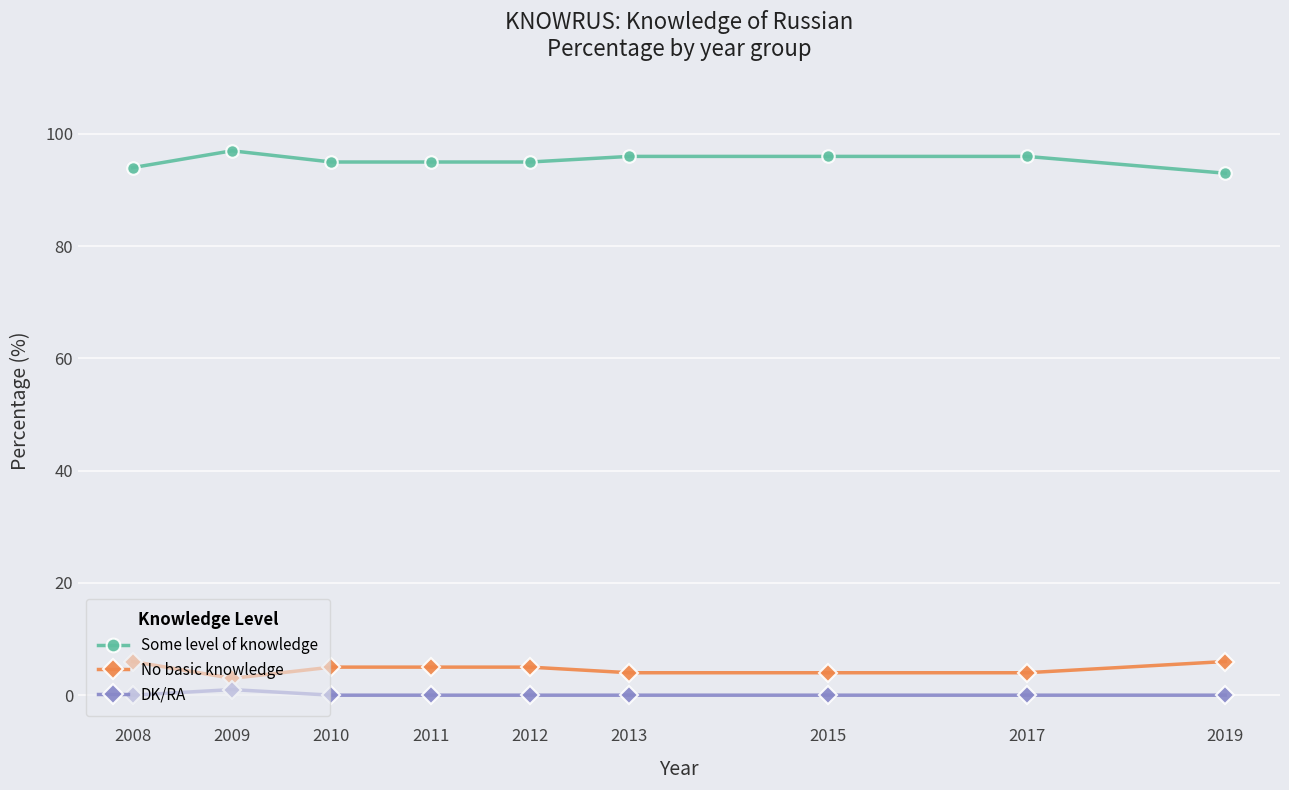

At which label does Some level of knowledge reach its minimum?

2019